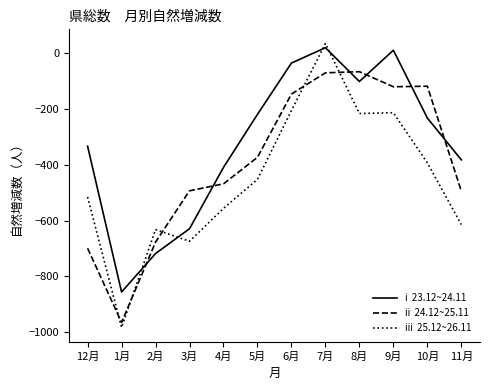

Count the number of categories in the chart.

12